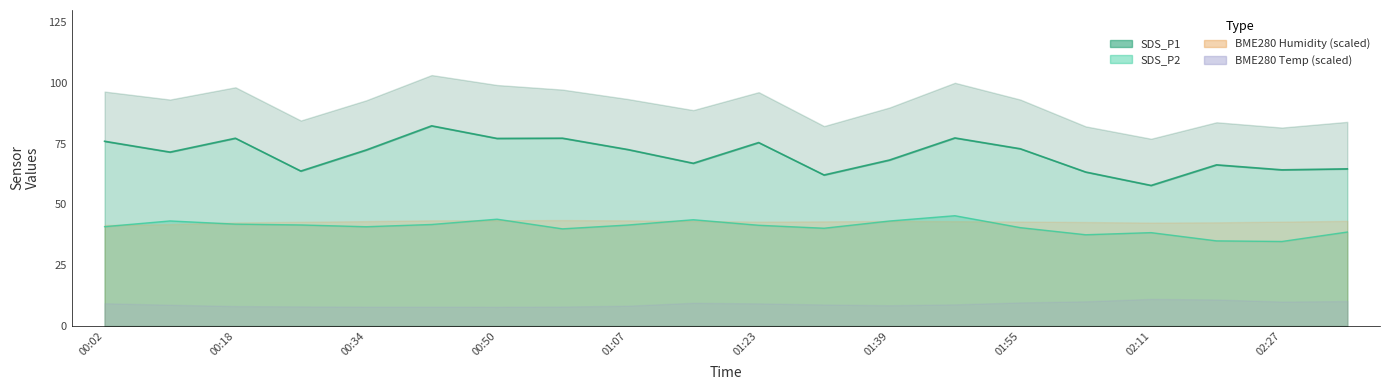

What is the label of the 8th point from the right?

01:39